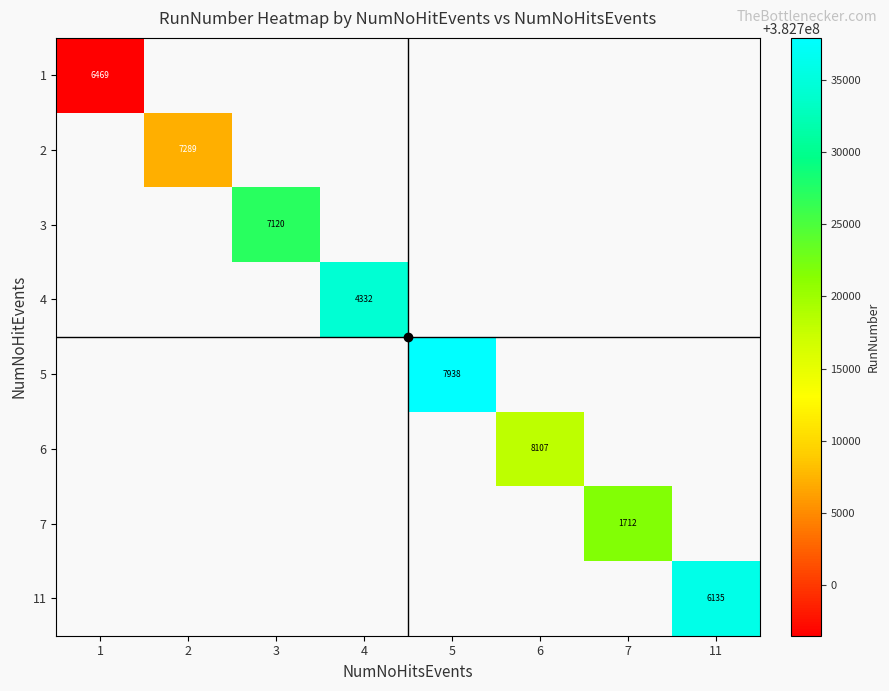

At how many categories does at least one series exceed 382712477?

6